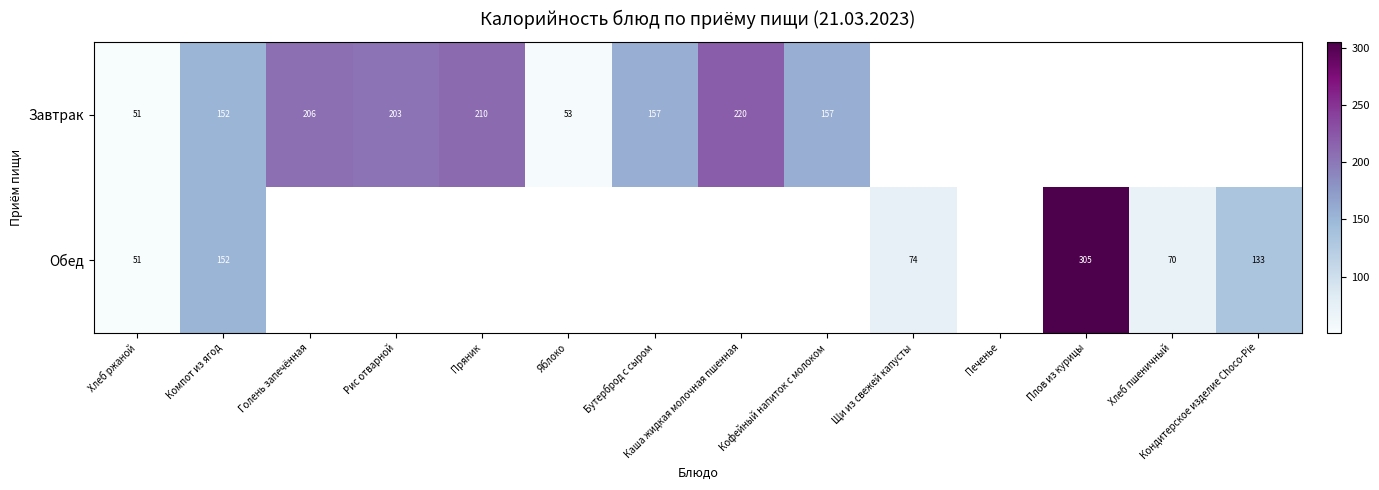

The value of Завтрак at Хлеб ржаной is 76. True or false?

False